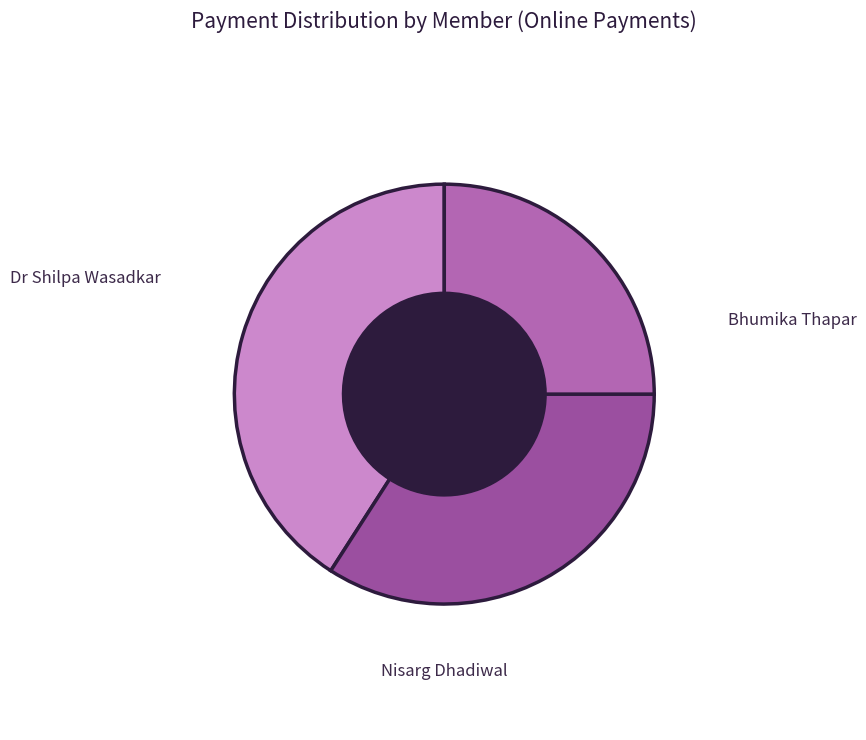

Between Nisarg Dhadiwal and Dr Shilpa Wasadkar, which is larger?

Dr Shilpa Wasadkar